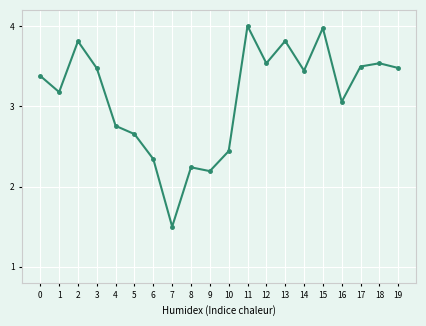

What is the smallest value displayed?

1.5